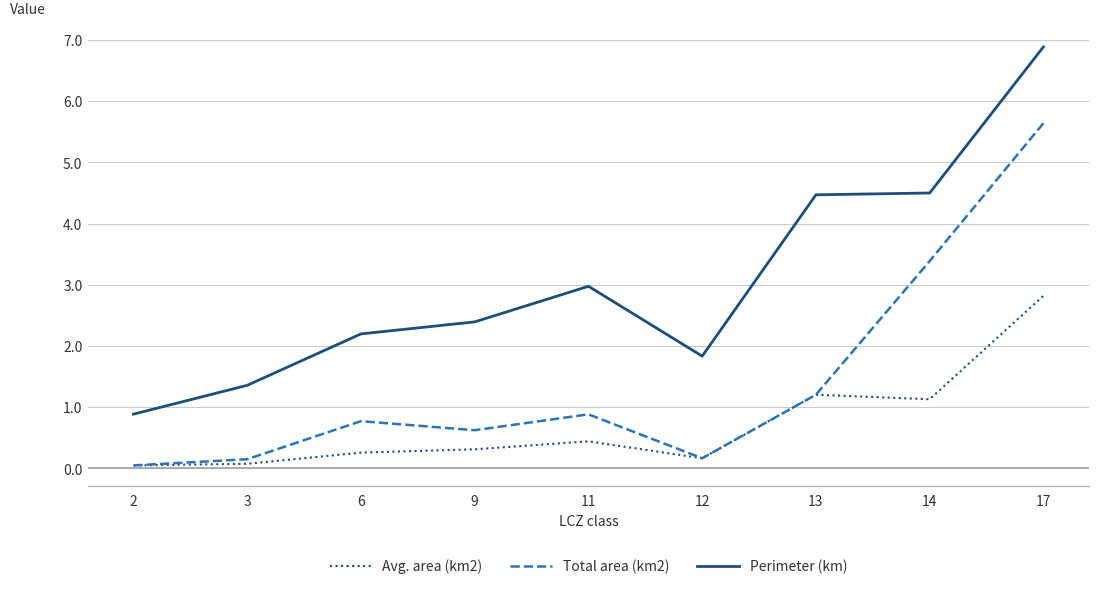

Does the chart have visible grid lines?

Yes